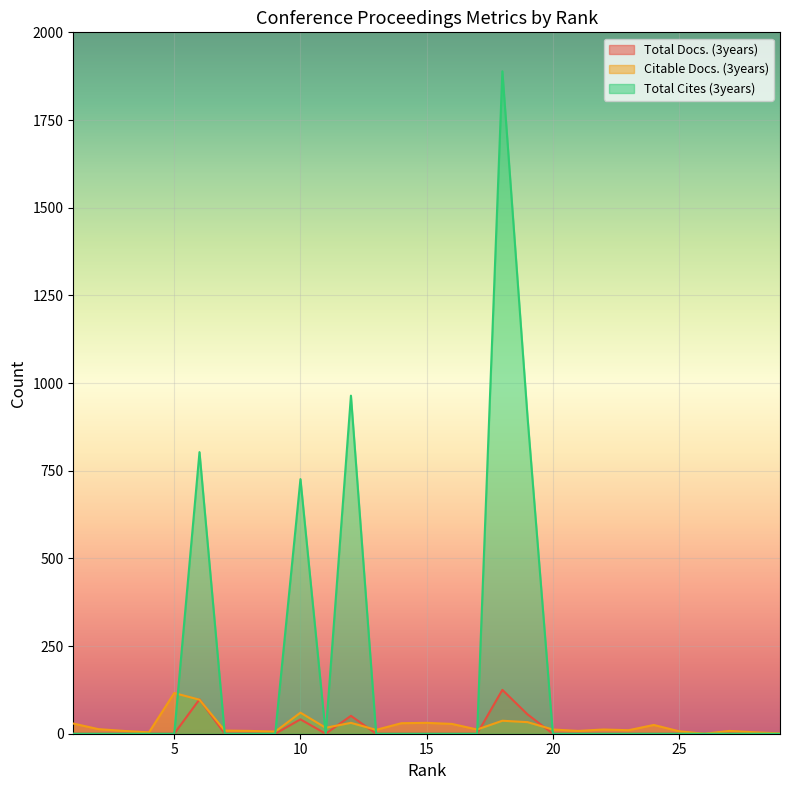

Is it true that Total Docs. (3years) equals 0 at 7?

True